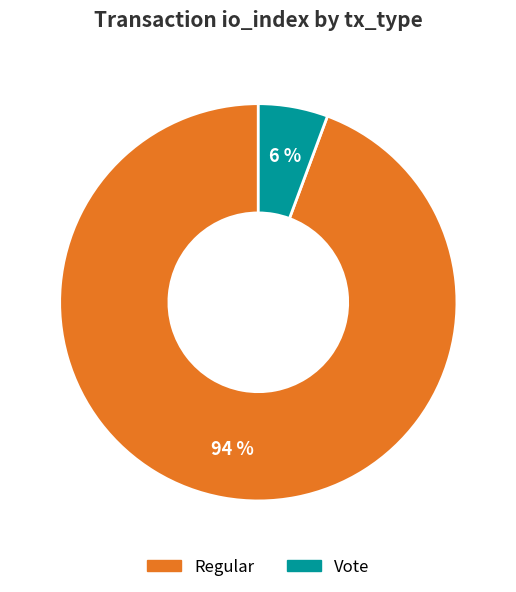

Combined, do Regular and Vote account for over 50%?

Yes